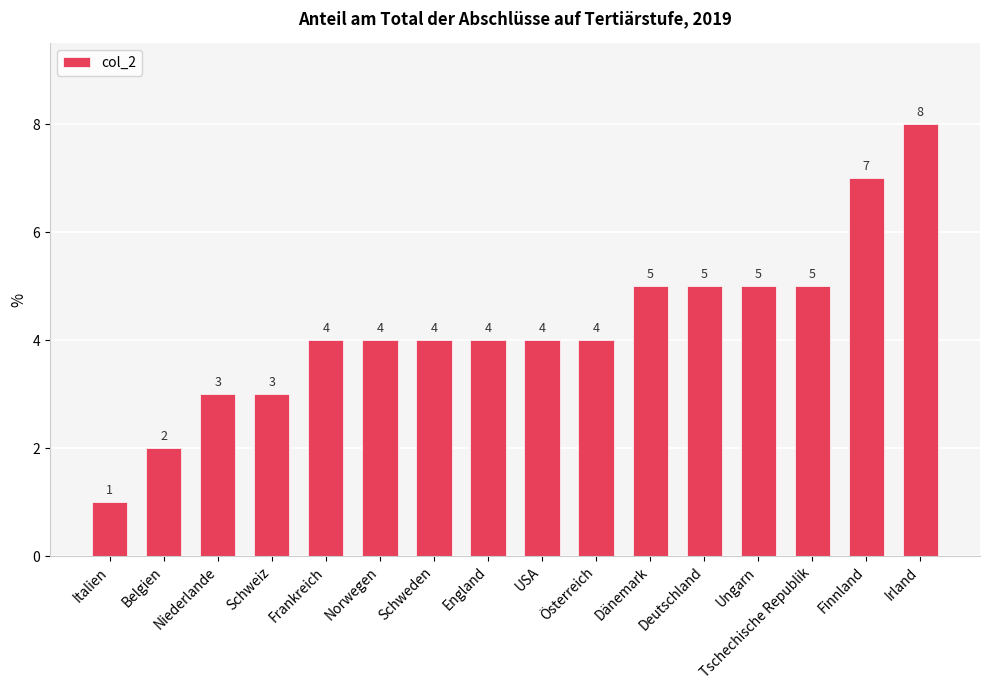

What is the approximate value at USA?

4